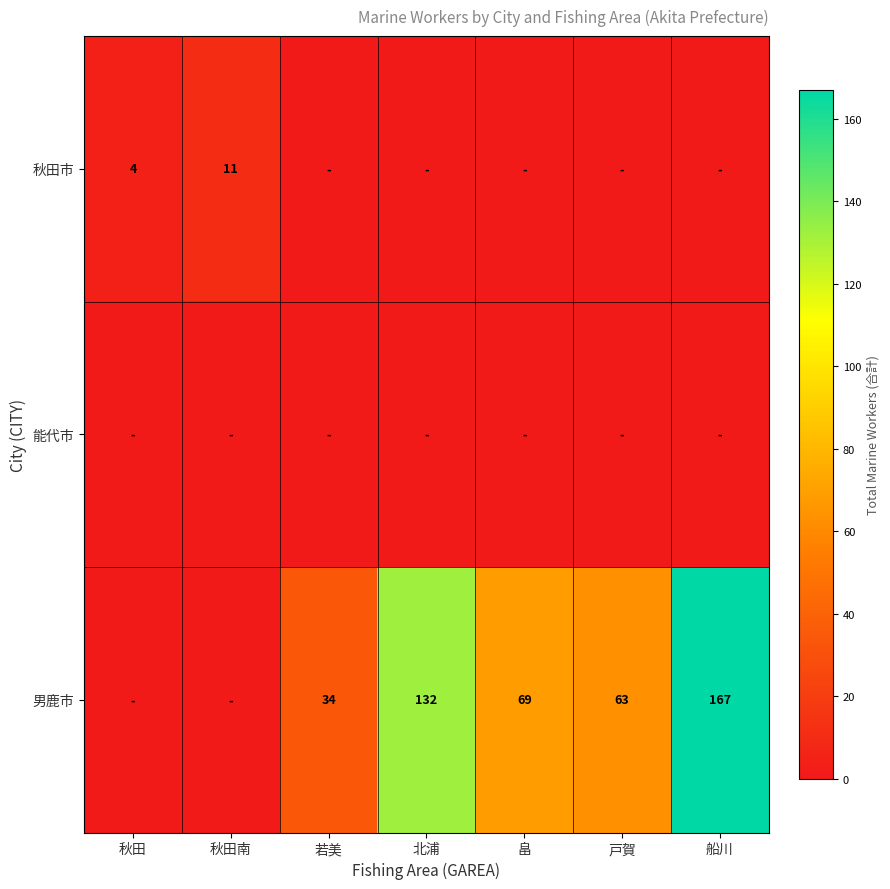

True or false: 男鹿市 has a value of 132 at 北浦.

True